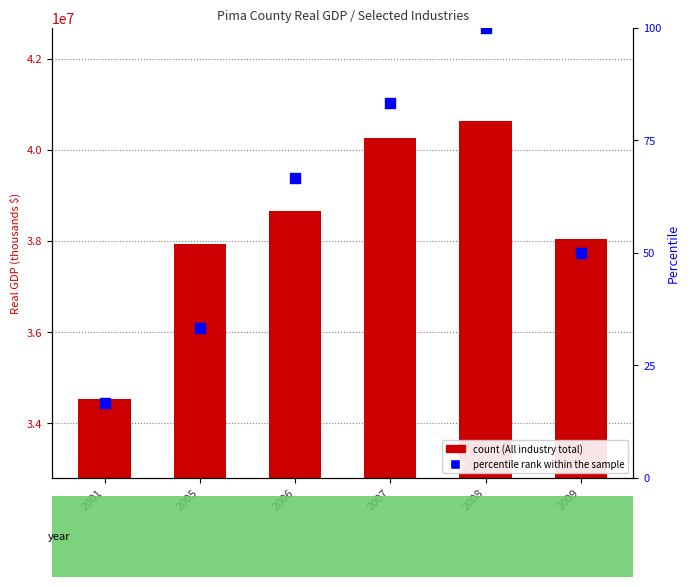

What is the total value across all series at 2007?

40263583.3